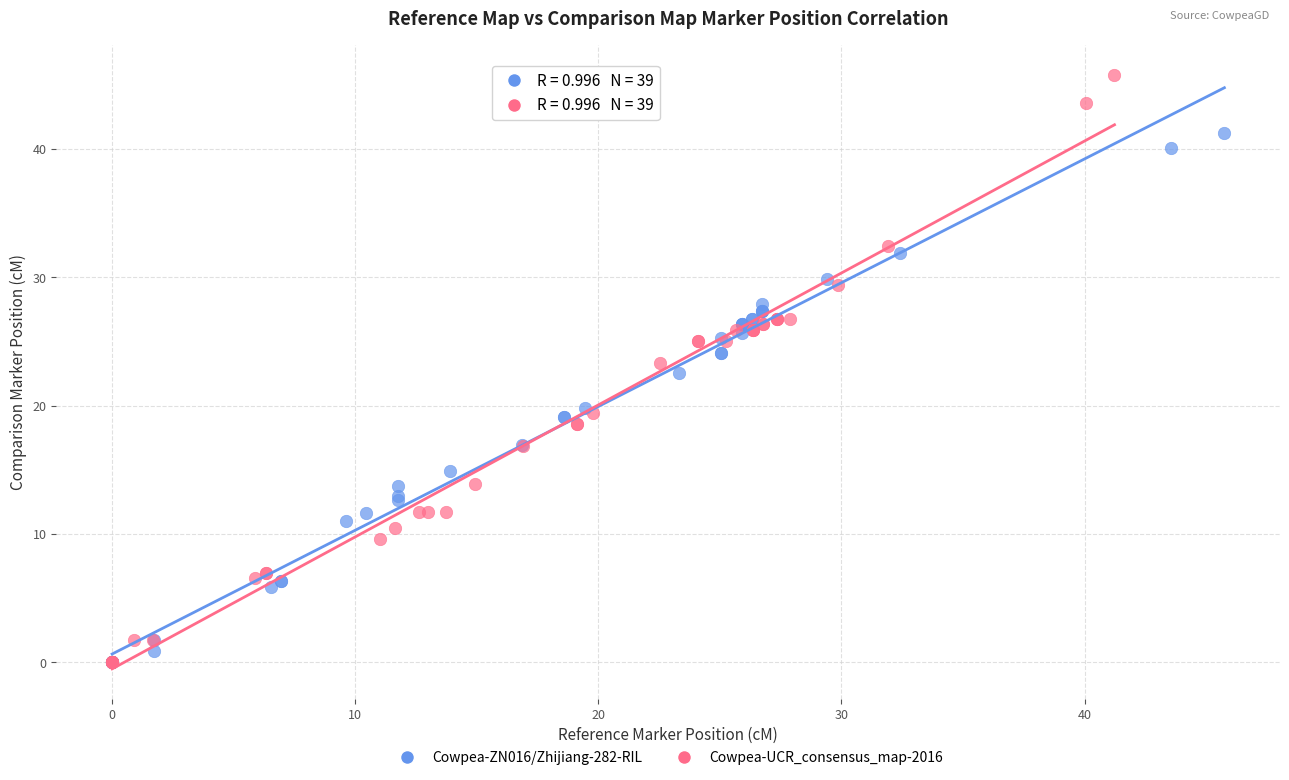

What are all the series names shown in the legend?

Cowpea-ZN016/Zhijiang-282-RIL, Cowpea-UCR_consensus_map-2016